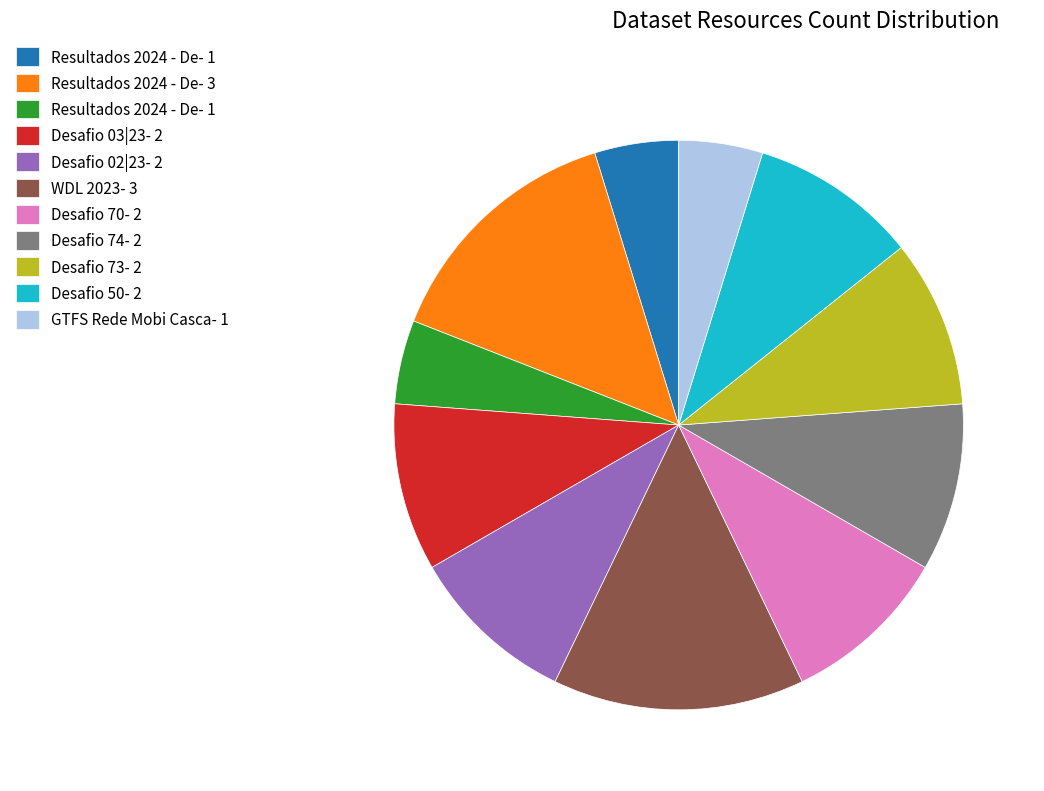

Is there a majority slice in this chart?

No